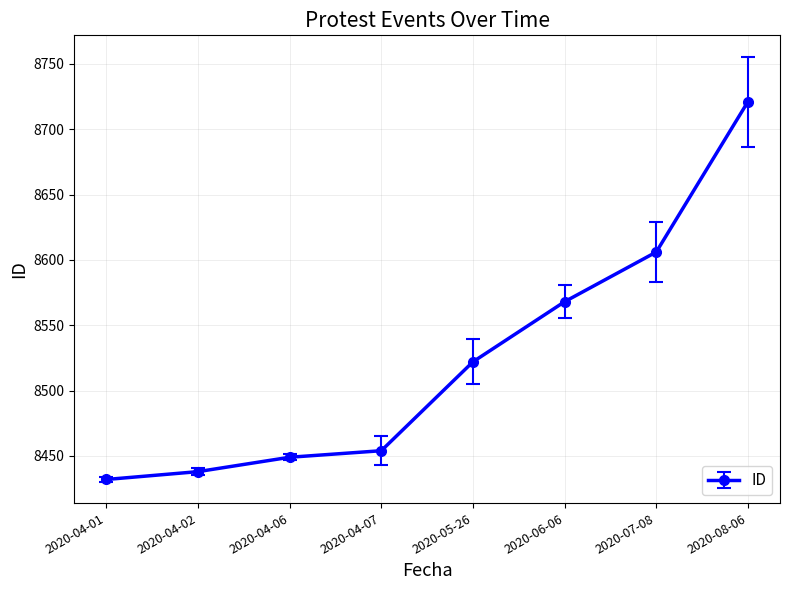

Is it true that the value at 2020-04-06 is 12727?

False